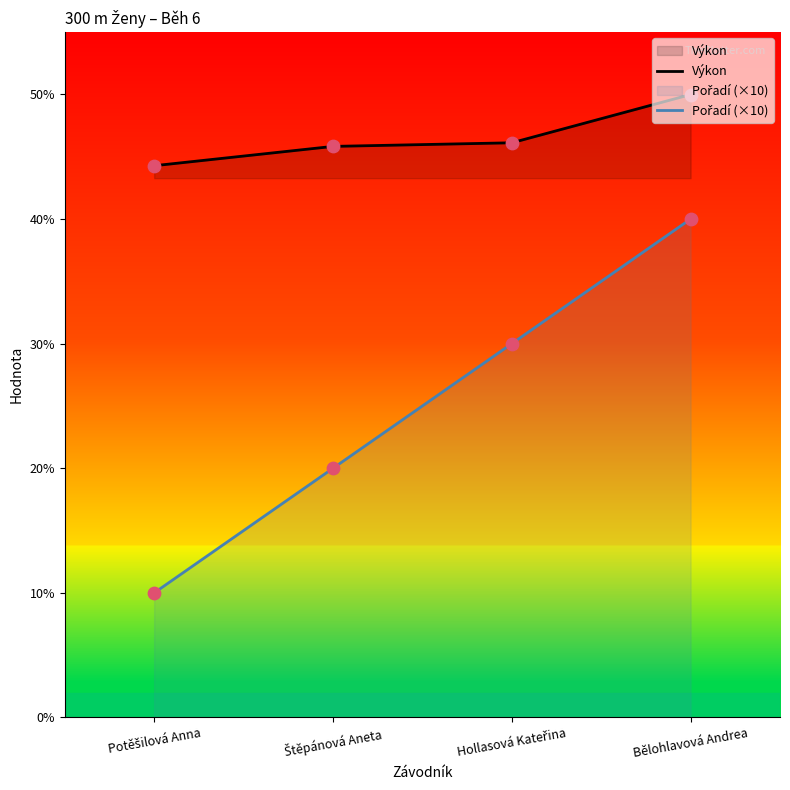

What is the total value across all series at Potěšilová Anna?

54.3